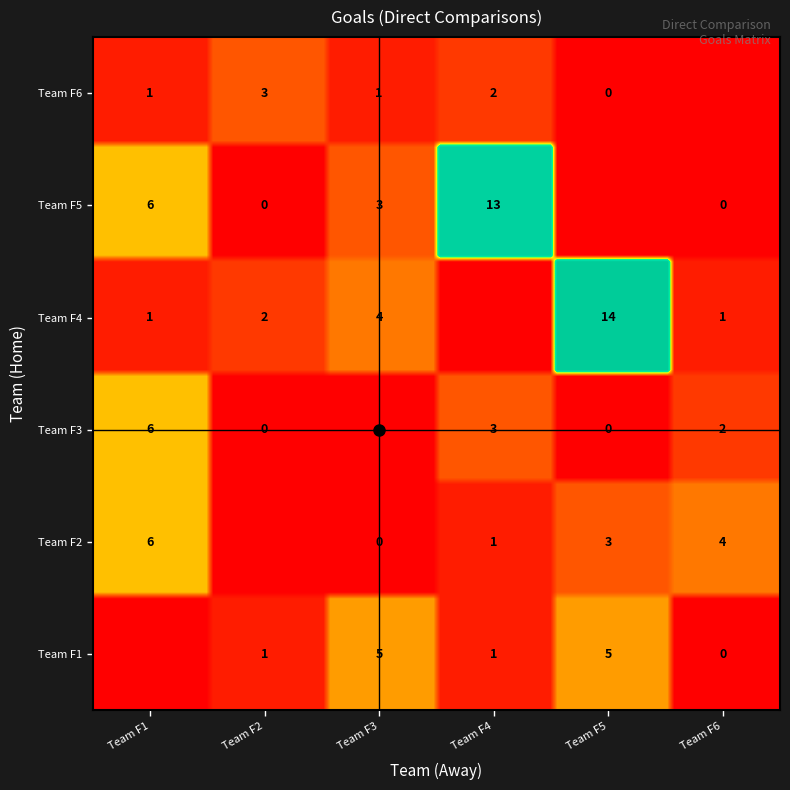

Which series has the largest total across all categories?

Team F4